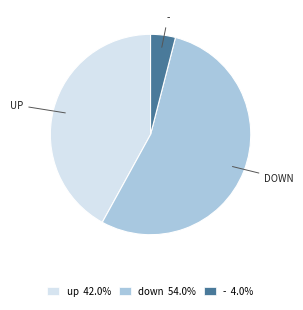

Is there any slice that represents more than half of the pie?

Yes